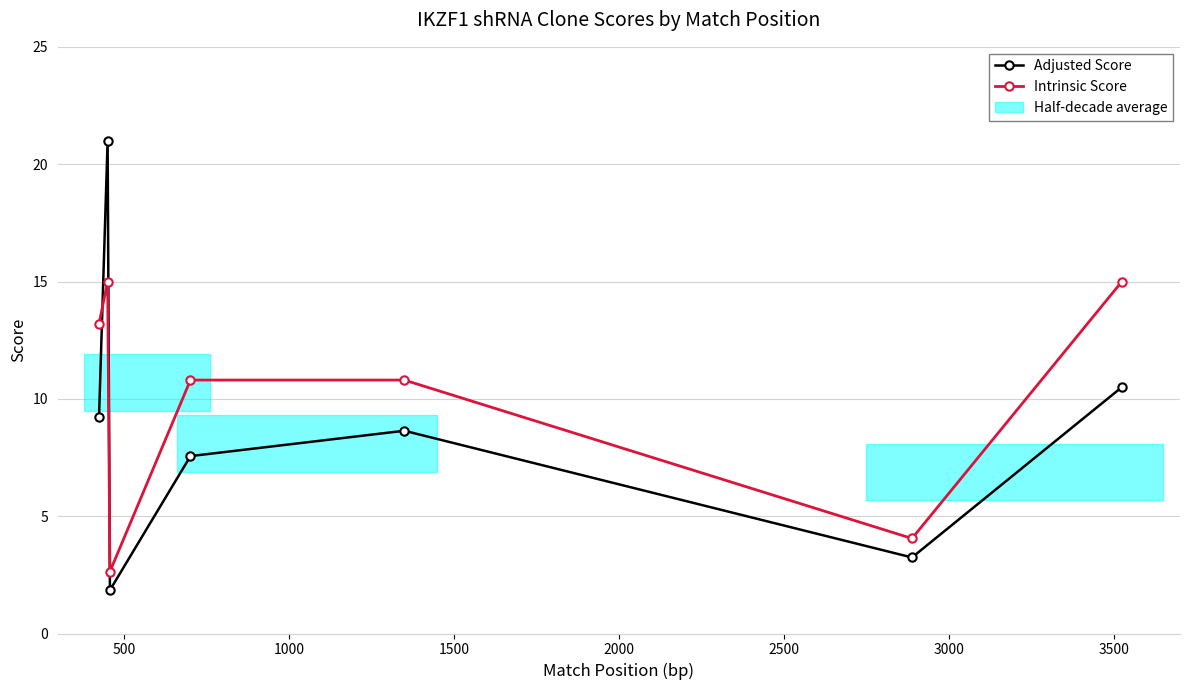

What is the minimum value for Intrinsic Score?

2.6